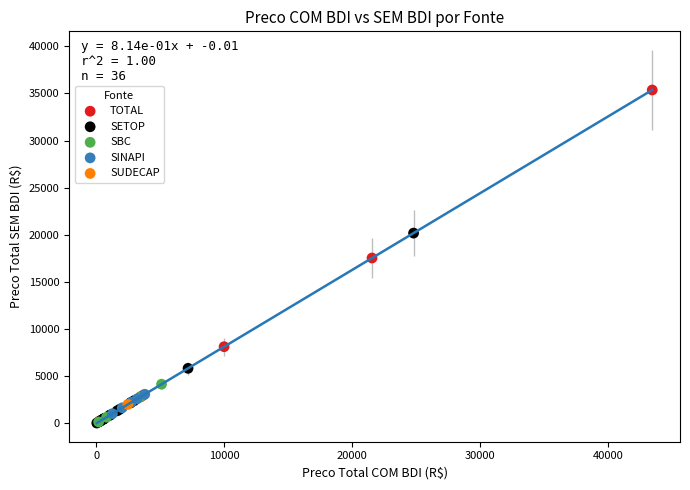

What are all the series names shown in the legend?

TOTAL, SETOP, SBC, SINAPI, SUDECAP